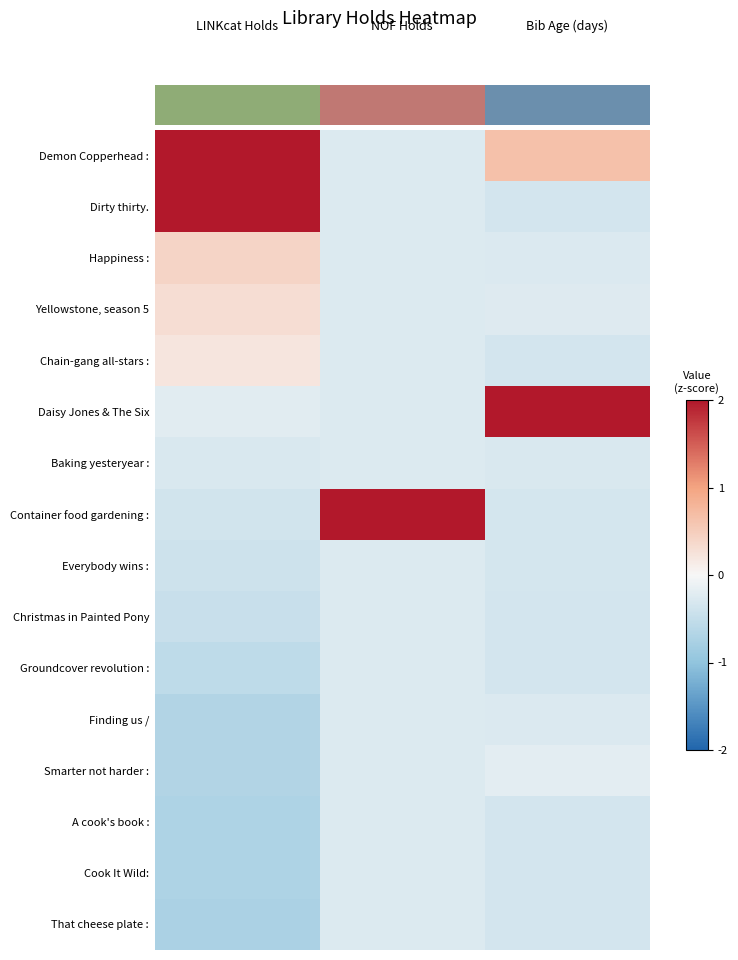

Reading right to left, list all the values displayed in this chart.

Demon Copperhead :: Bib Age (days)=0.6	NOF Holds=-0.3	LINKcat Holds=2.0
Dirty thirty.: Bib Age (days)=-0.3	NOF Holds=-0.3	LINKcat Holds=2.0
Happiness :: Bib Age (days)=-0.3	NOF Holds=-0.3	LINKcat Holds=0.4
Yellowstone, season 5: Bib Age (days)=-0.2	NOF Holds=-0.3	LINKcat Holds=0.3
Chain-gang all-stars :: Bib Age (days)=-0.4	NOF Holds=-0.3	LINKcat Holds=0.2
Daisy Jones & The Six: Bib Age (days)=2.0	NOF Holds=-0.3	LINKcat Holds=-0.2
Baking yesteryear :: Bib Age (days)=-0.3	NOF Holds=-0.3	LINKcat Holds=-0.3
Container food gardening :: Bib Age (days)=-0.3	NOF Holds=2.0	LINKcat Holds=-0.4
Everybody wins :: Bib Age (days)=-0.3	NOF Holds=-0.3	LINKcat Holds=-0.4
Christmas in Painted Pony: Bib Age (days)=-0.3	NOF Holds=-0.3	LINKcat Holds=-0.5
Groundcover revolution :: Bib Age (days)=-0.4	NOF Holds=-0.3	LINKcat Holds=-0.6
Finding us /: Bib Age (days)=-0.3	NOF Holds=-0.3	LINKcat Holds=-0.7
Smarter not harder :: Bib Age (days)=-0.2	NOF Holds=-0.3	LINKcat Holds=-0.7
A cook's book :: Bib Age (days)=-0.3	NOF Holds=-0.3	LINKcat Holds=-0.7
Cook It Wild:: Bib Age (days)=-0.3	NOF Holds=-0.3	LINKcat Holds=-0.7
That cheese plate :: Bib Age (days)=-0.3	NOF Holds=-0.3	LINKcat Holds=-0.7